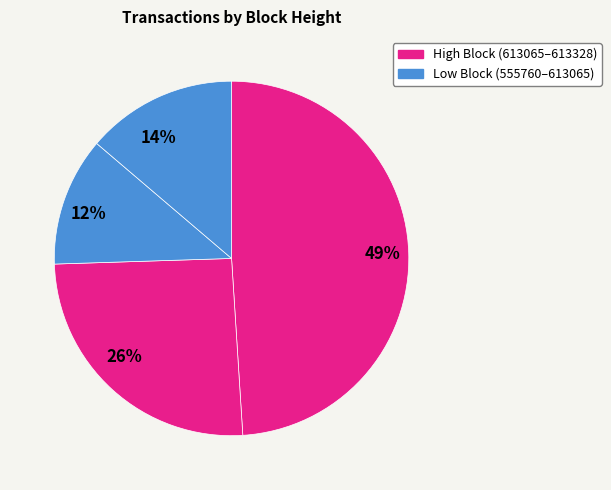

How many slices are in this pie chart?

4